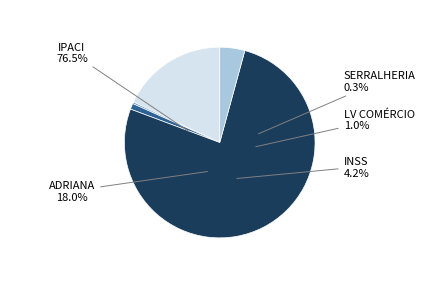

What is the ratio of the value at LV COMÉRCIO DE PAPEIS LTDA ME to the value at SERRALHERIA SAMPAIO LTDA-ME?

3.6